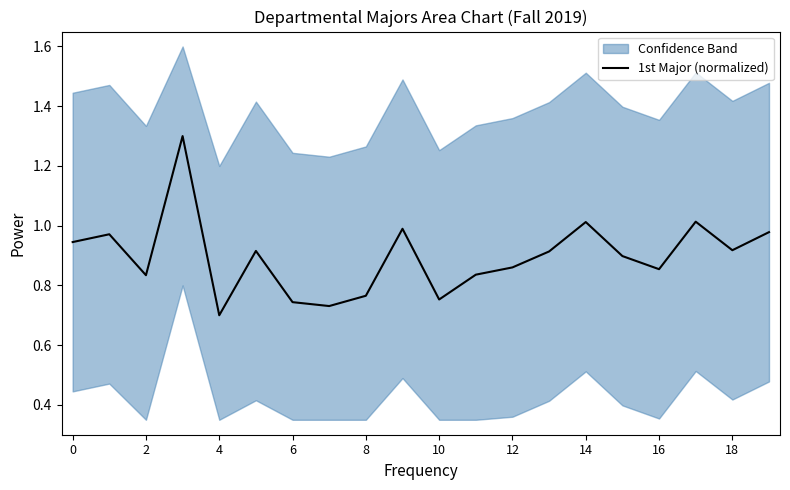

Is it true that 1st Major (normalized) equals 0.6 at 0?

False